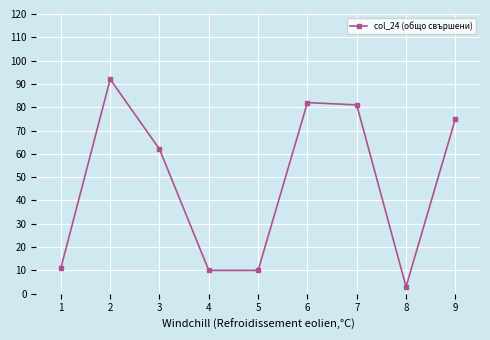

What is the difference between the second highest and second lowest values?

72